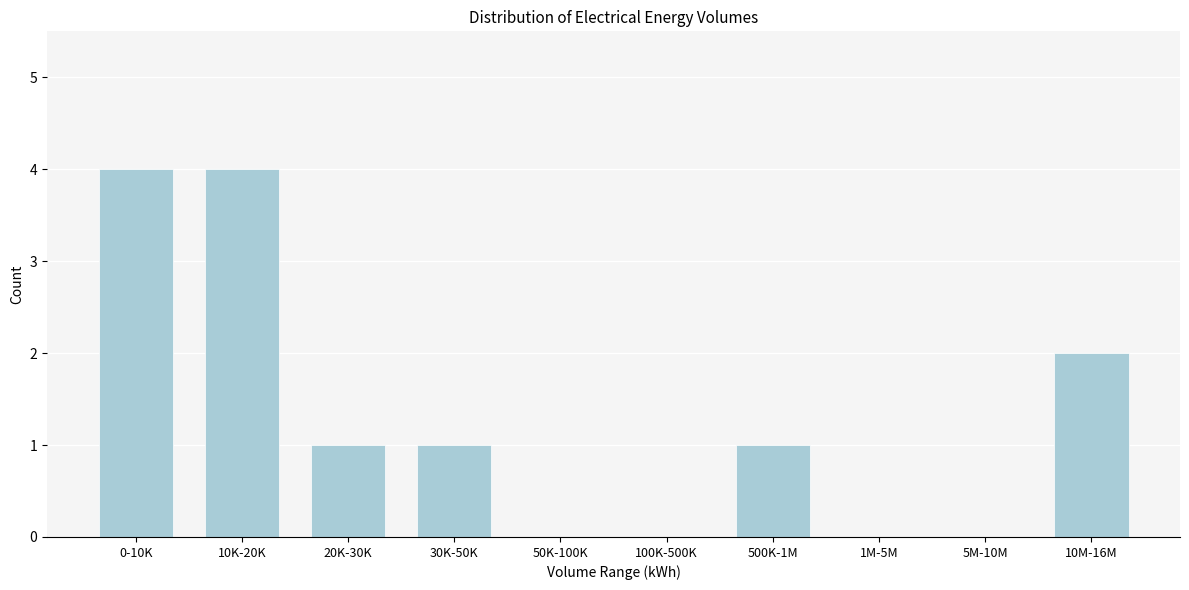

Reading right to left, what are all the values shown in this chart?

10M-16M=2	5M-10M=0	1M-5M=0	500K-1M=1	100K-500K=0	50K-100K=0	30K-50K=1	20K-30K=1	10K-20K=4	0-10K=4